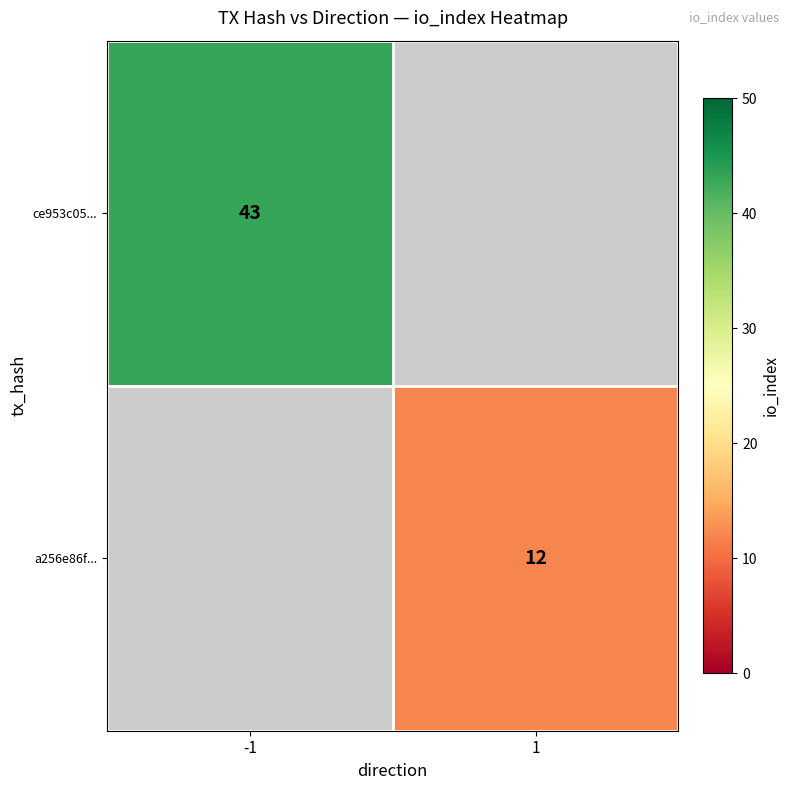

The value of ce953c05... at -1 is 43. True or false?

True